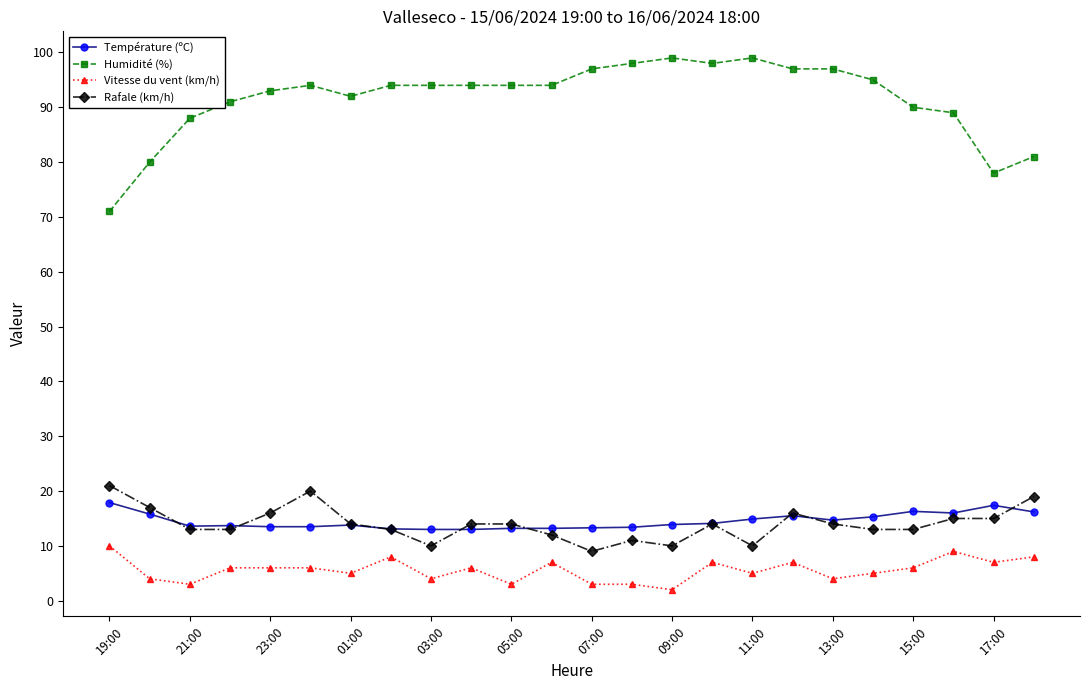

What is the lowest value of the Rafale (km/h) series?

9.0